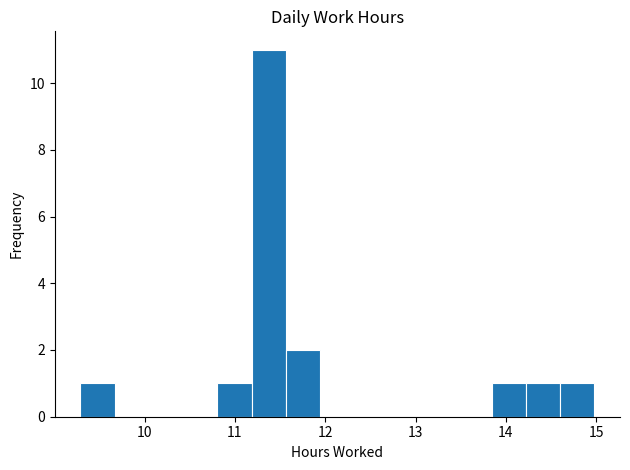

Around what value on the x-axis is the tallest bar? Give the approximate position of its centre, as read against the axis.

11.4